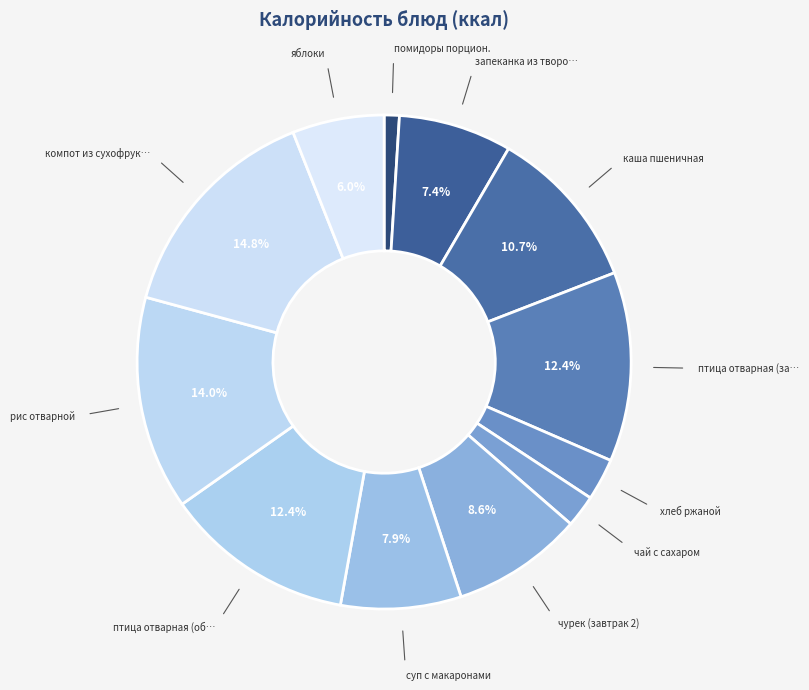

How many slices are in this pie chart?

12